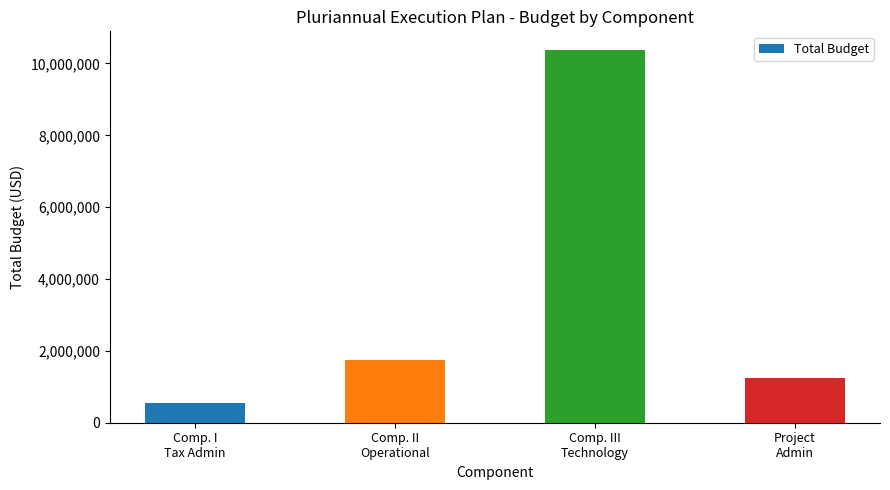

How many bars are there in total?

4